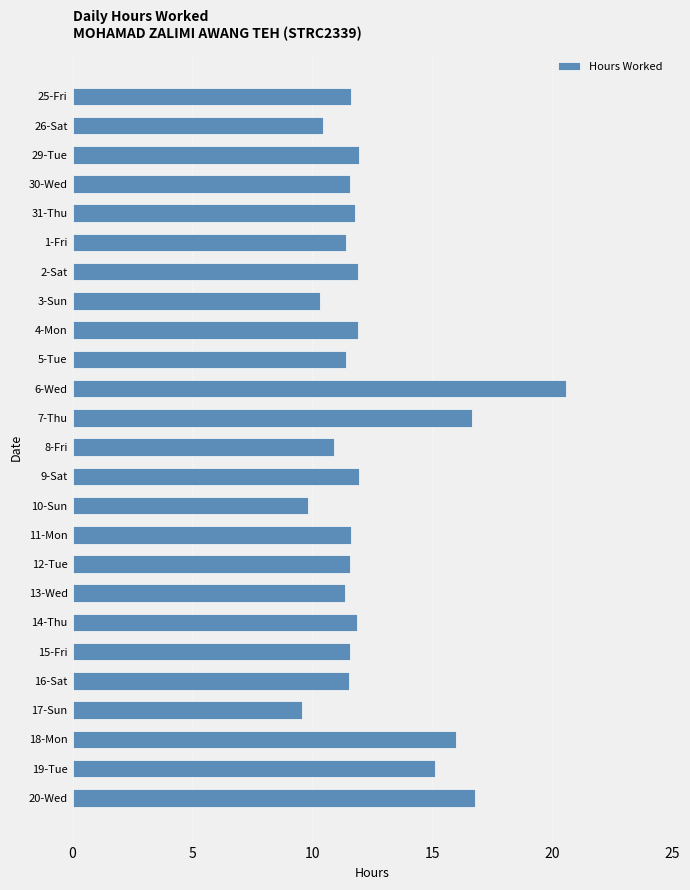

Which category has the highest value across all series?

6-Wed